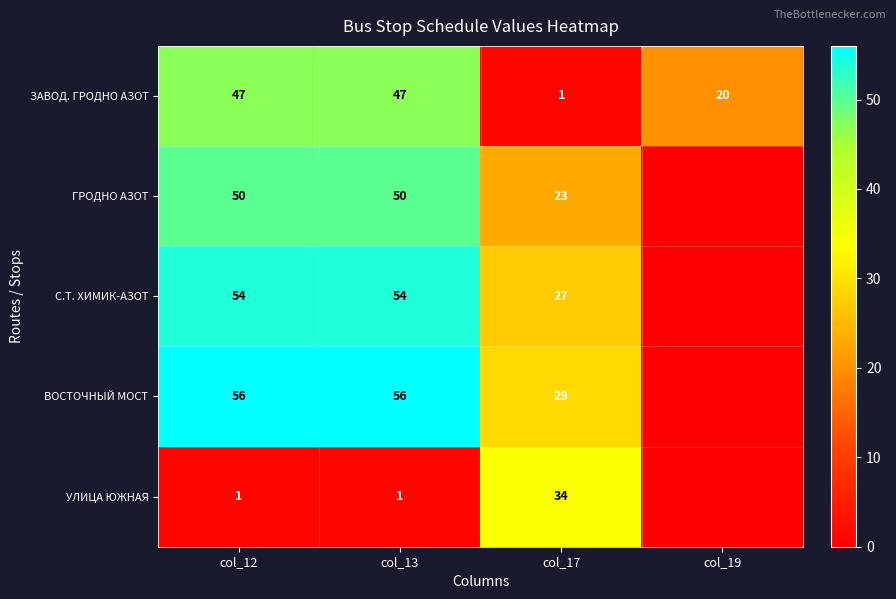

What is the spread (max minus min) of values at col_13?

55